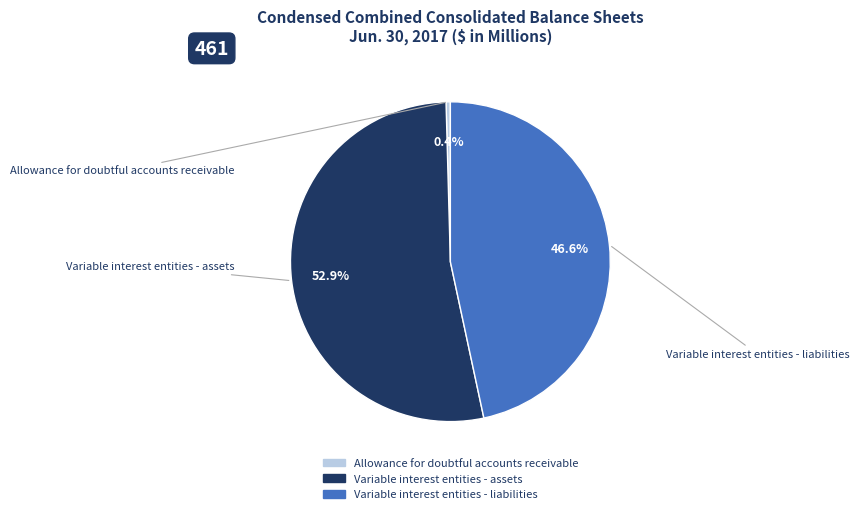

How many segments does this pie chart have?

3